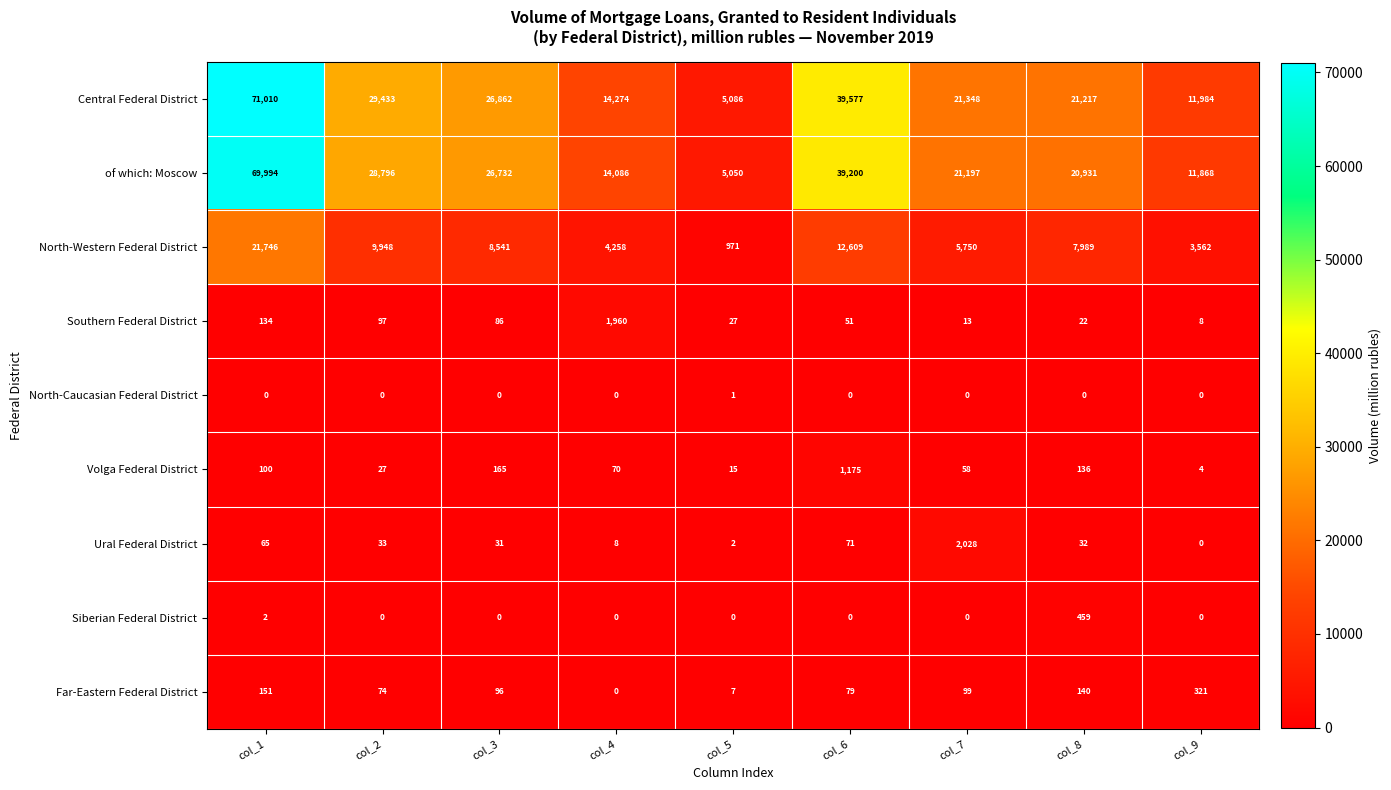

What is the difference between the highest and lowest values at col_1?

71010